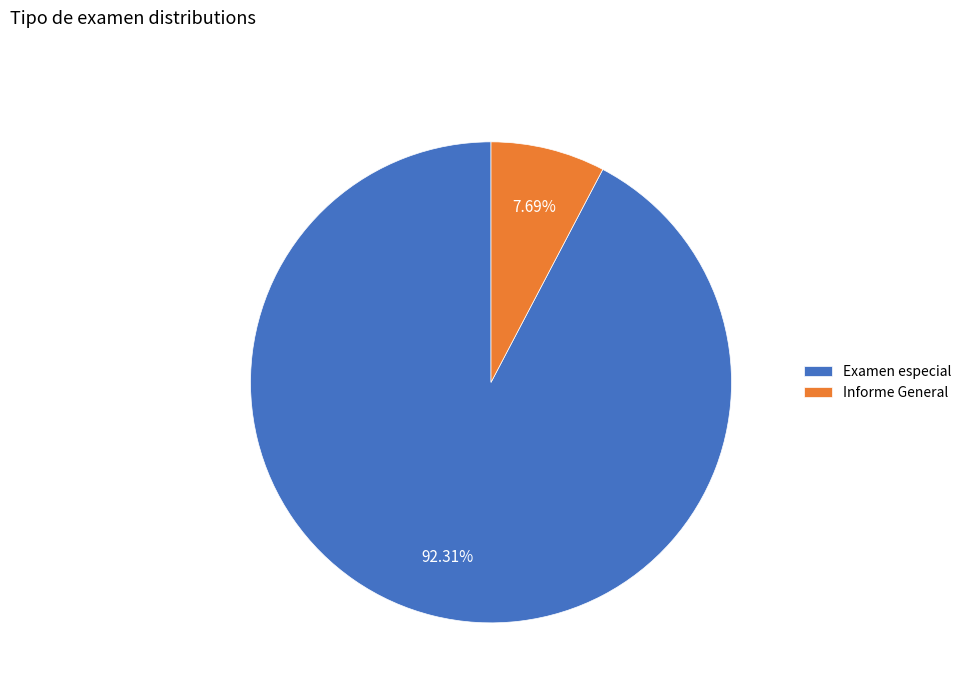

Count the number of slices in the pie.

2